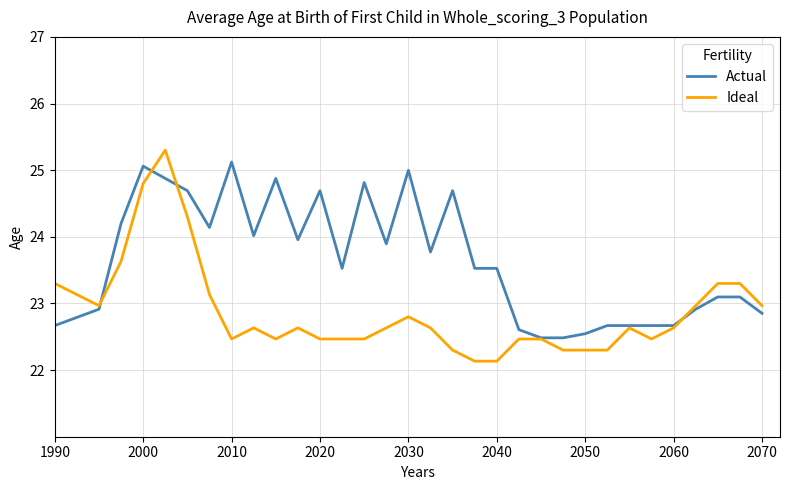

Which series has the largest range (max minus min)?

Ideal